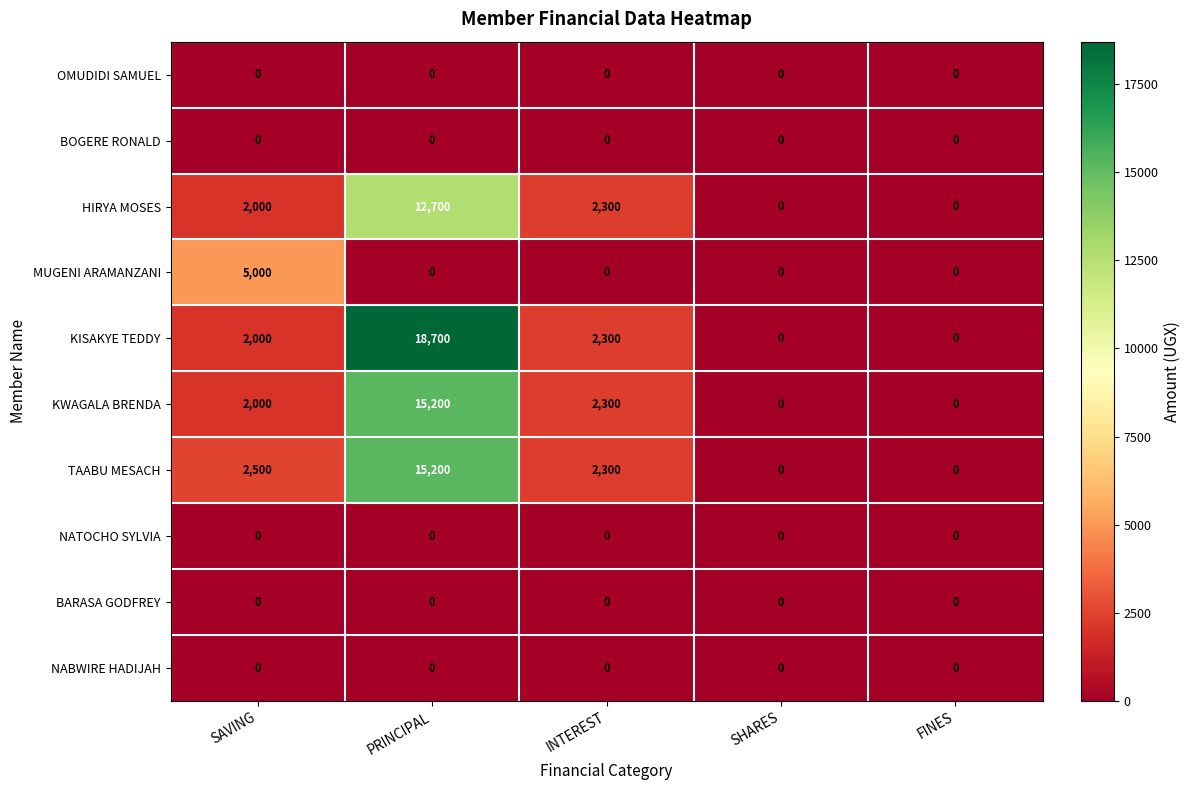

Which series has the largest range (max minus min)?

KISAKYE TEDDY